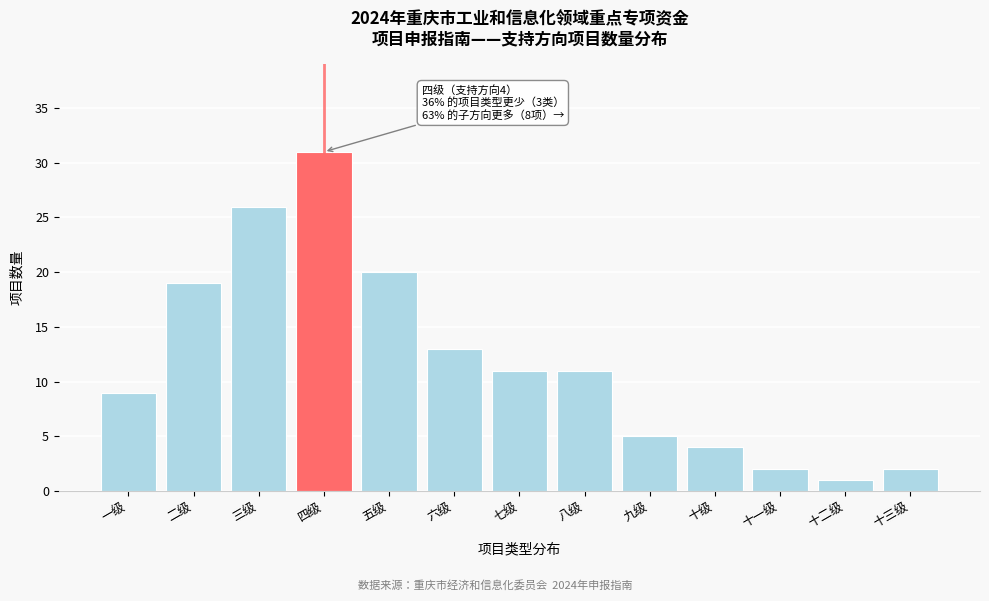

Reading left to right, list all the values displayed in this chart.

9	19	26	31	20	13	11	11	5	4	2	1	2